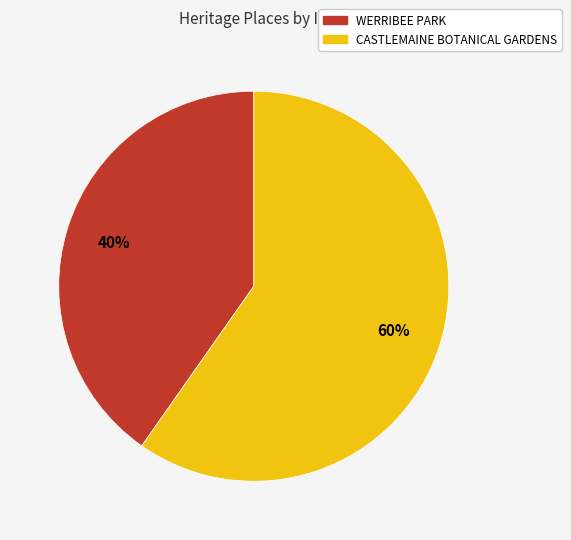

How many slices are in this pie chart?

2